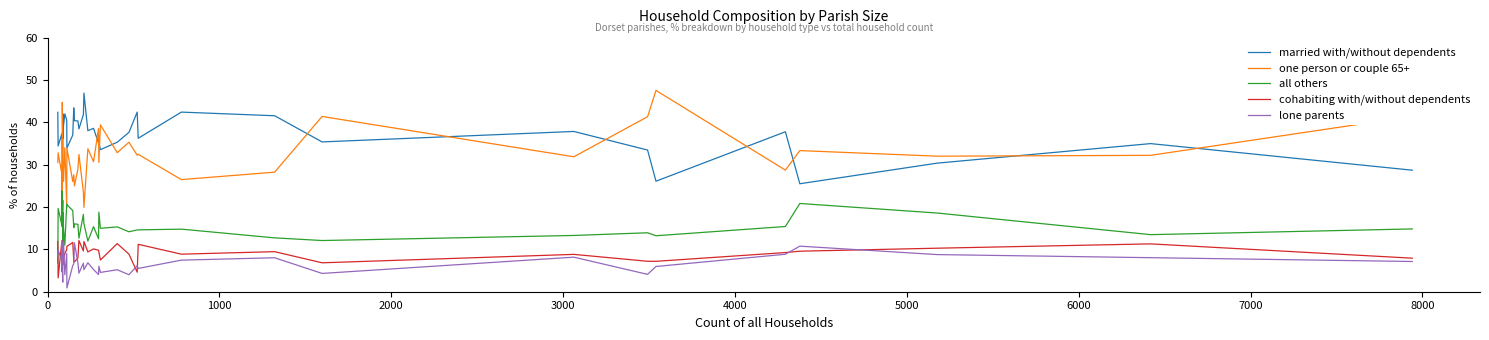

What is the value of the married with/without dependents point at the 25th from the left?

33.5